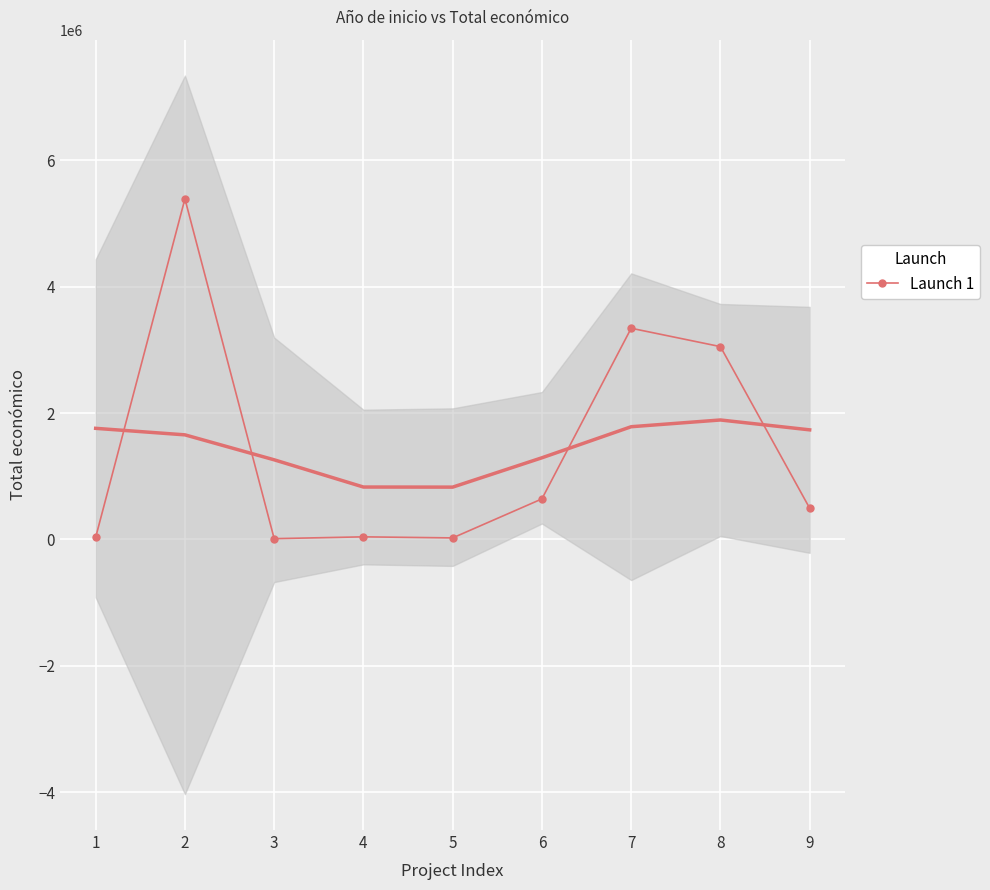

What is the minimum value shown in the chart?

12000